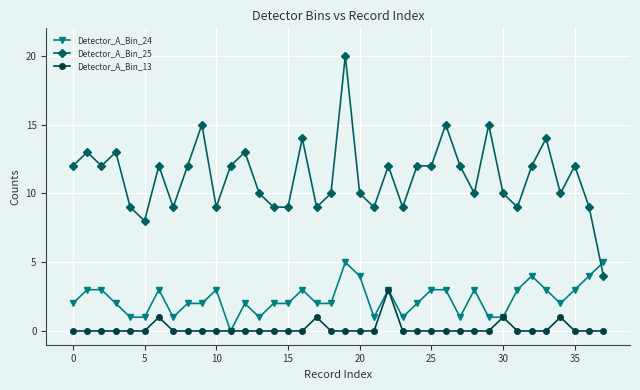

True or false: Detector_A_Bin_13 has more than 1 interior local peaks.

True